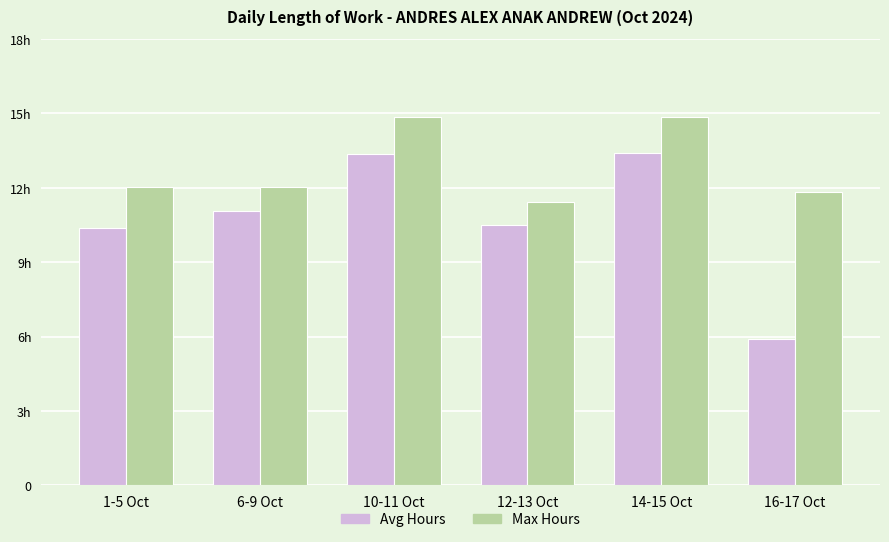

Are the bars grouped side by side (vs. stacked)?

Yes